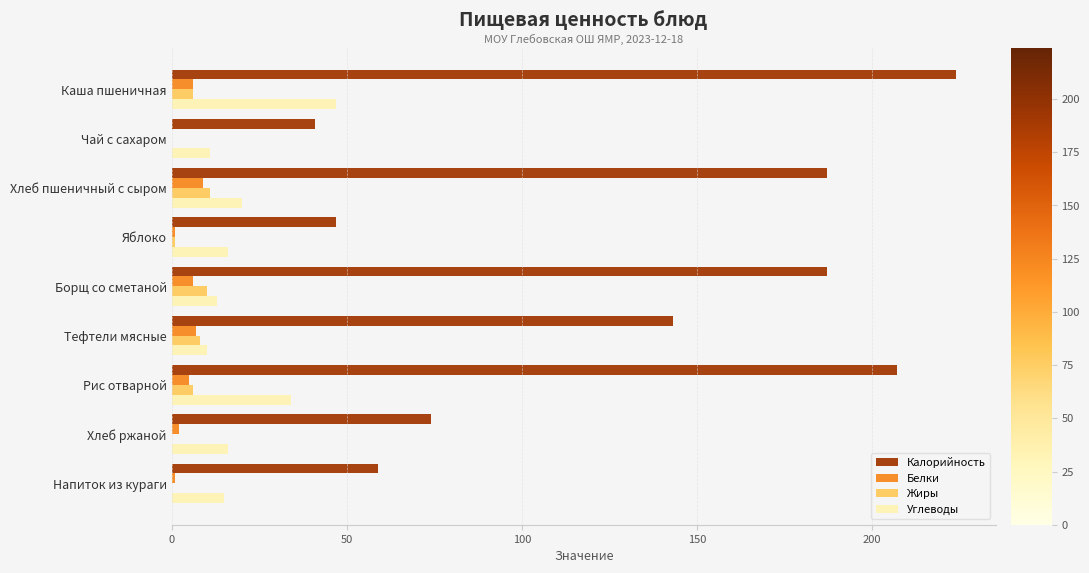

What is the greatest value displayed?

224